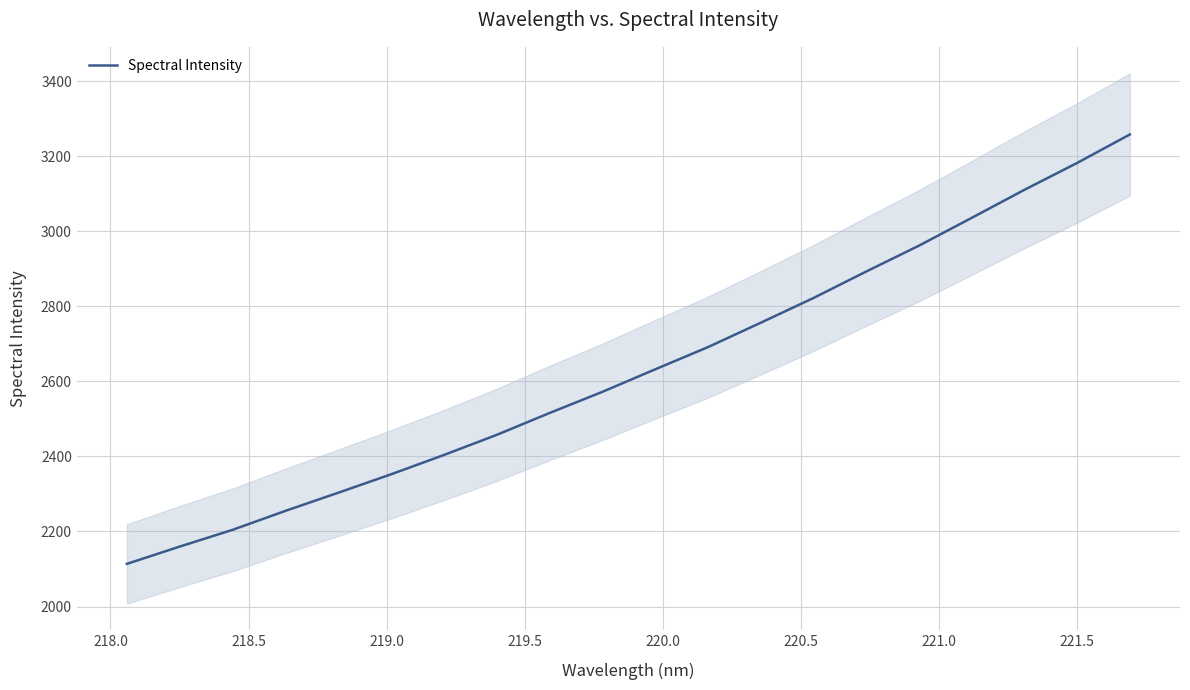

What is the lowest value of the Spectral Intensity series?

2113.7